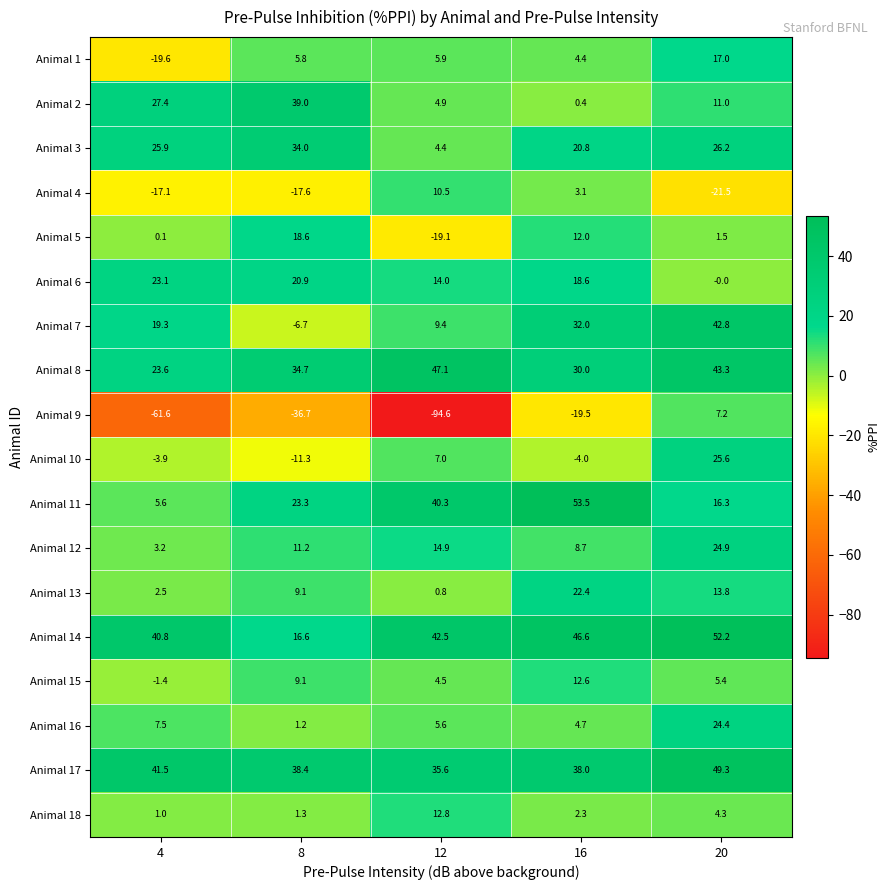

Where does the Animal 6 series first go above 18?

4